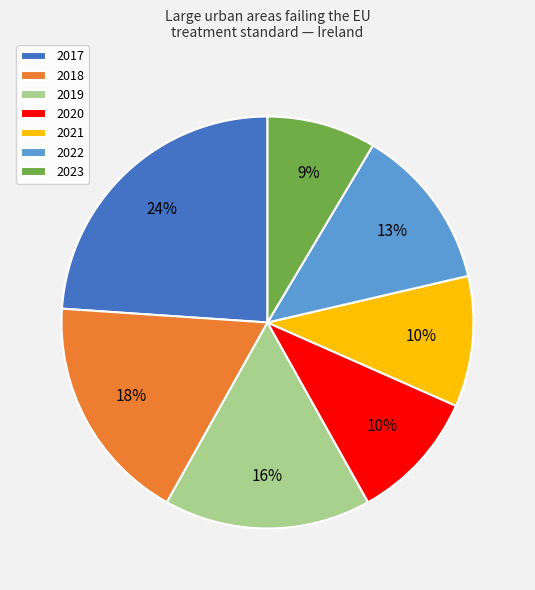

Count the number of slices in the pie.

7